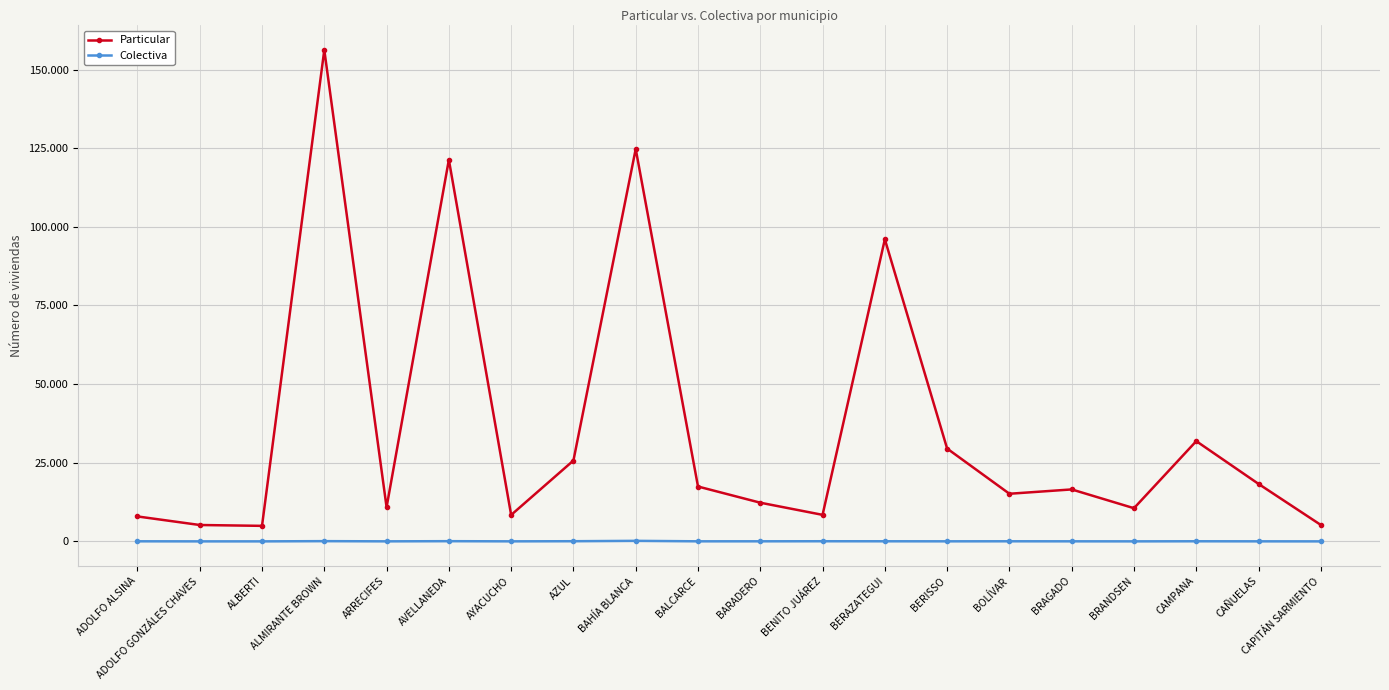

What is the label of the 9th point from the left?

BAHÍA BLANCA